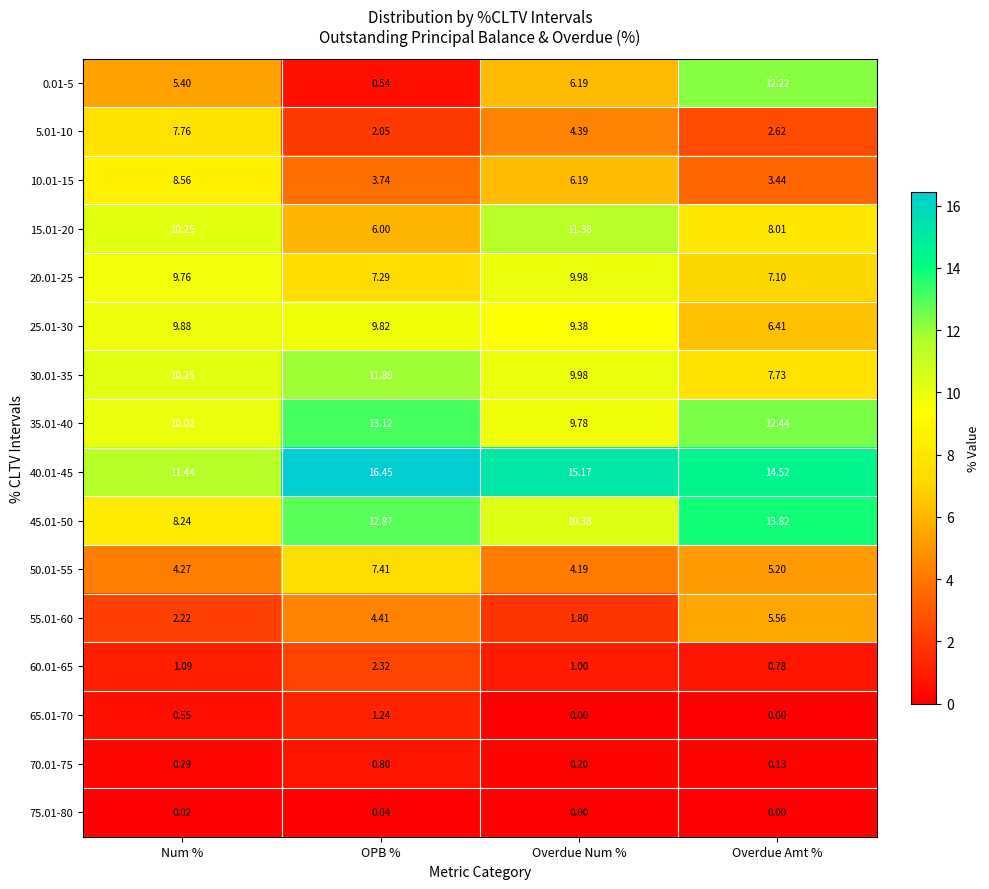

Which category has the highest value in the 35.01-40 series?

OPB %